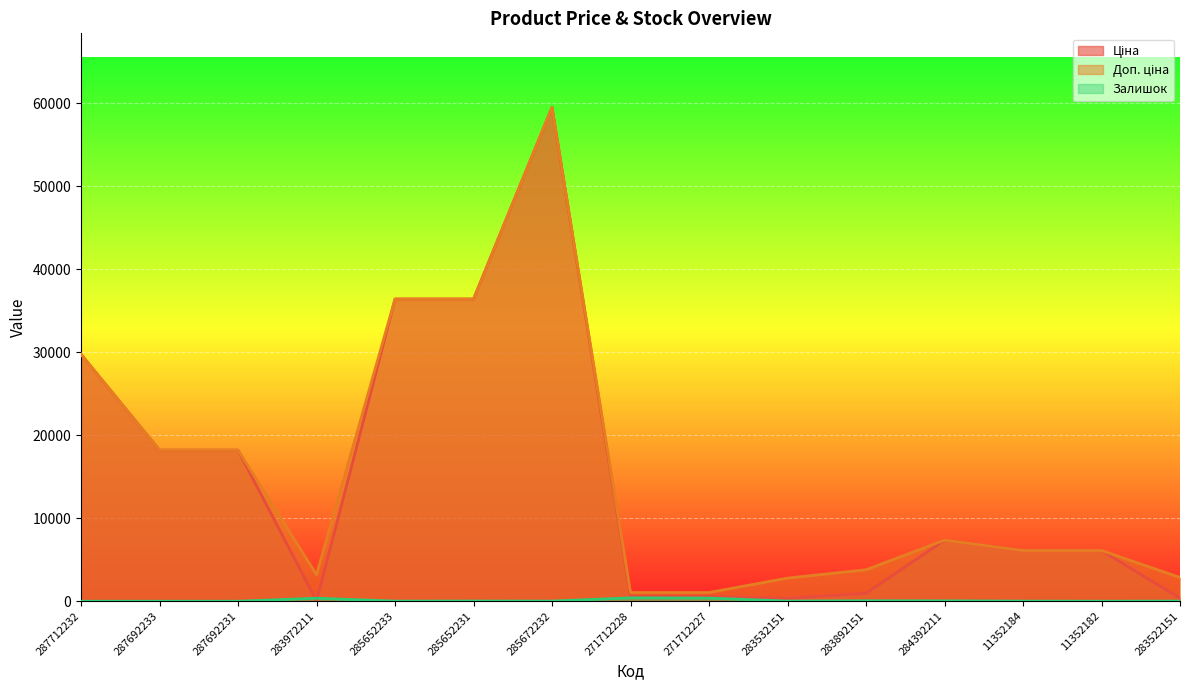

True or false: Доп. ціна and Залишок cross at least once.

False